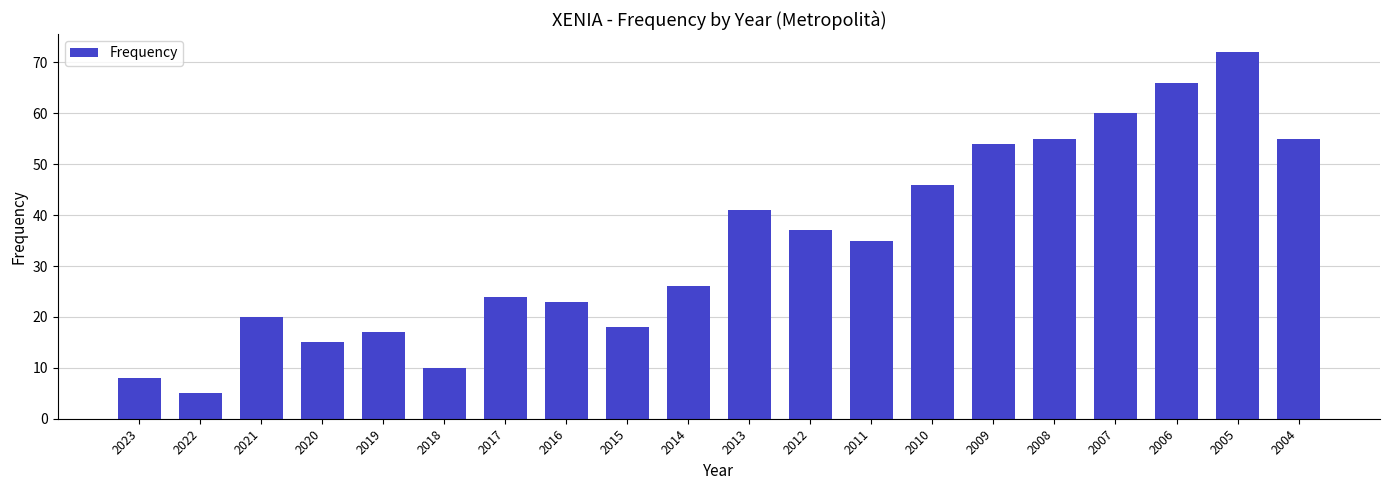

How many data points are less than 35?

10